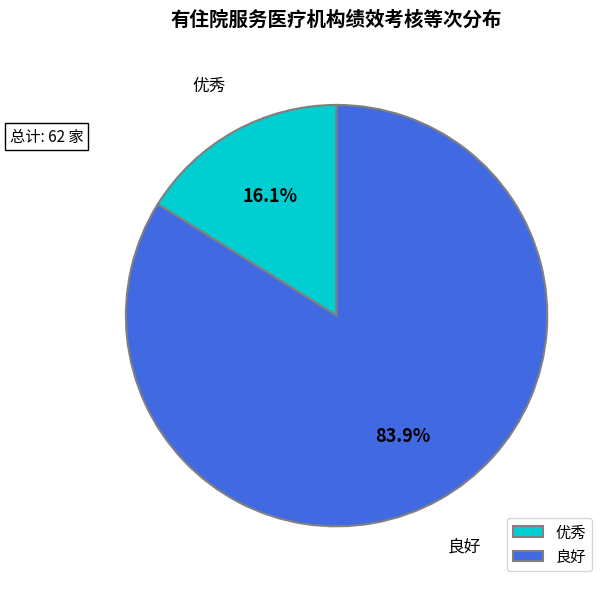

Approximately how many times larger is the value at 良好 compared to 优秀?

5.2